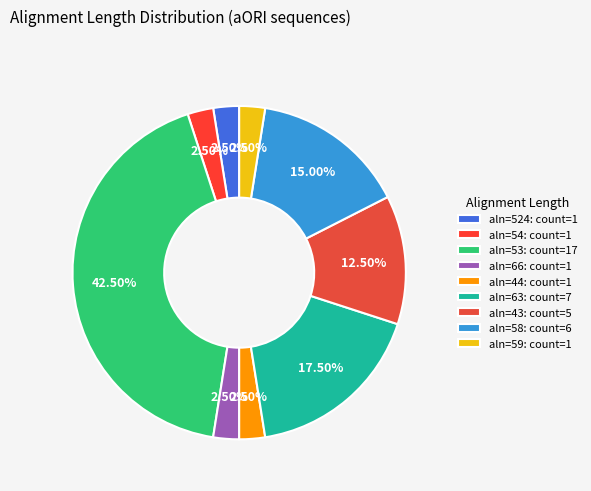

What is the largest slice in the pie chart?

aln=53: count=17